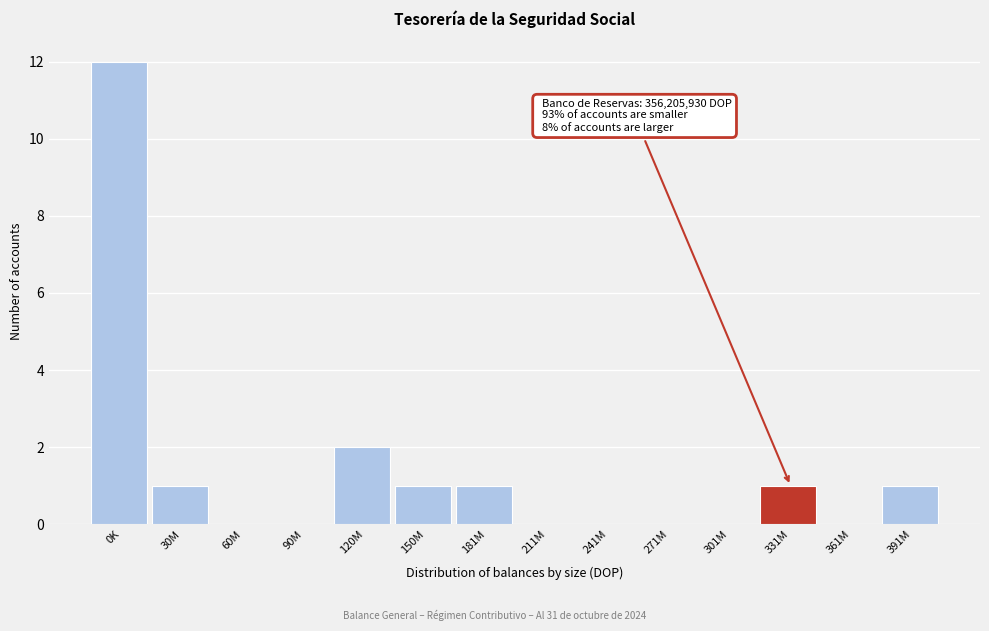

Reading right to left, extract all data points from this chart.

391M=1	361M=0	331M=1	301M=0	271M=0	241M=0	211M=0	181M=1	150M=1	120M=2	90M=0	60M=0	30M=1	0K=12